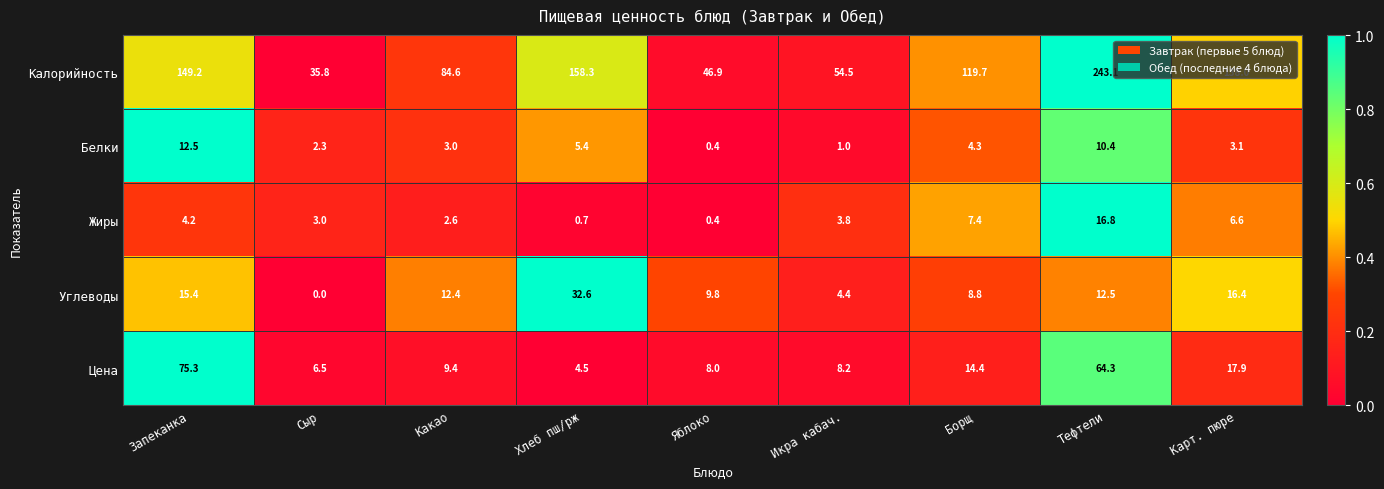

Where is Жиры nearest to the value 8?

Борщ